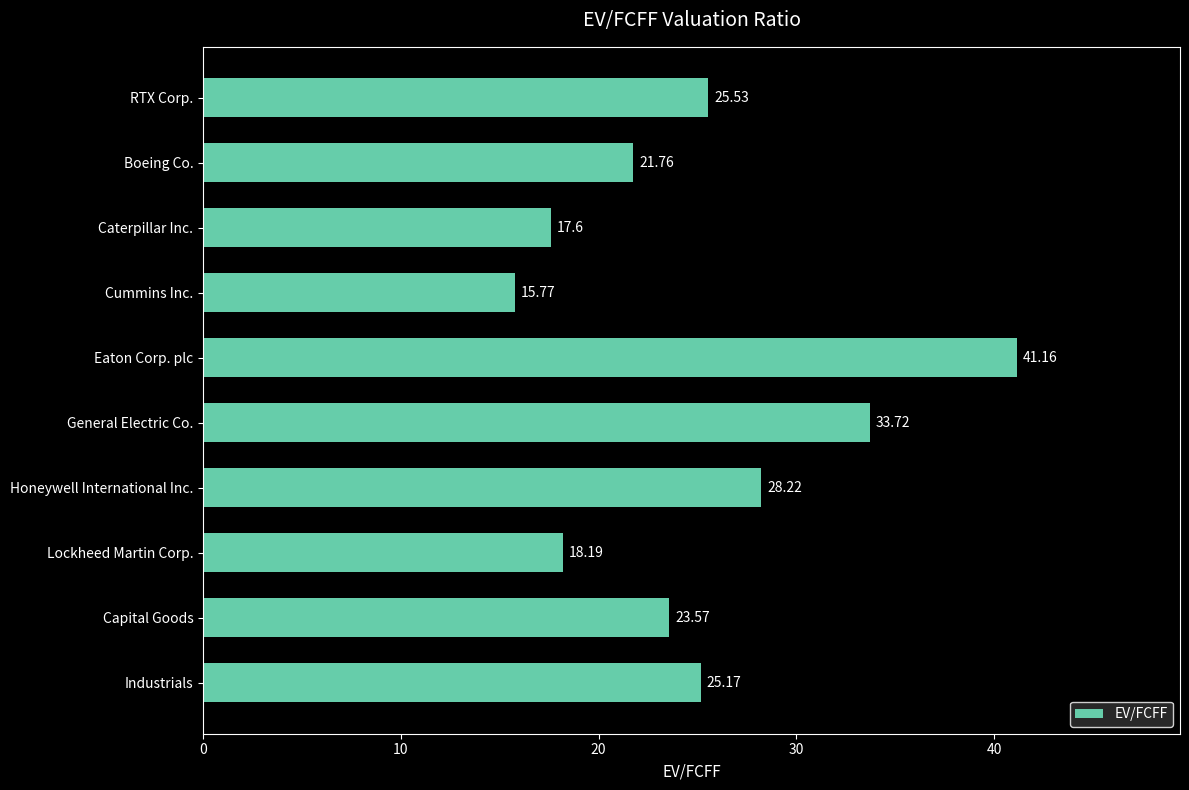

Rank the categories by value from lowest to highest.

Cummins Inc., Caterpillar Inc., Lockheed Martin Corp., Boeing Co., Capital Goods, Industrials, RTX Corp., Honeywell International Inc., General Electric Co., Eaton Corp. plc